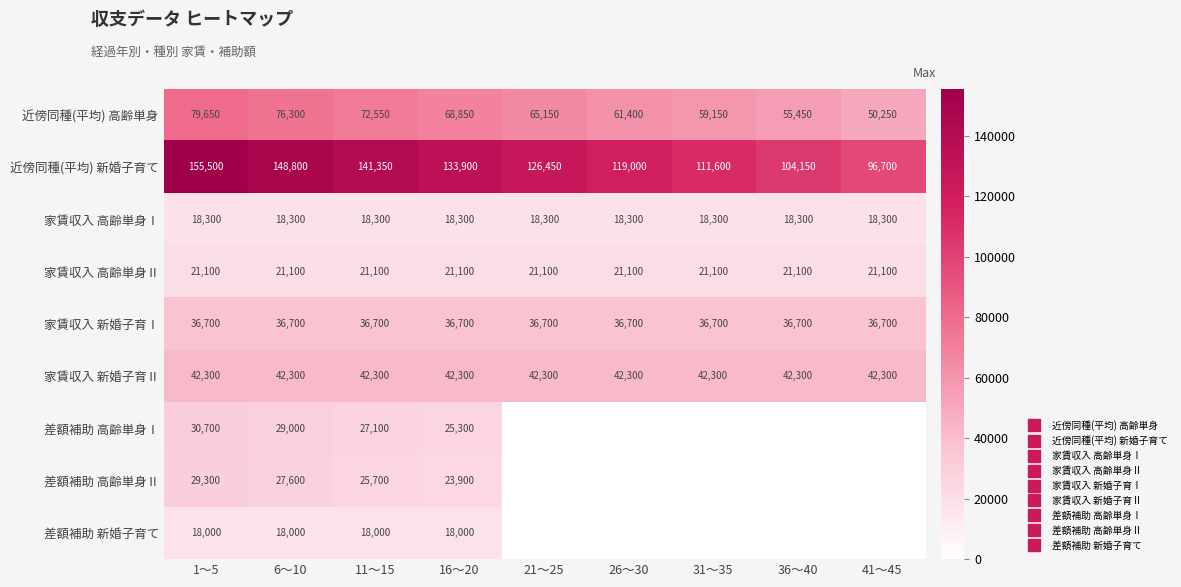

At 36～40, list the series in order from largest to smallest.

近傍同種(平均) 新婚子育て, 近傍同種(平均) 高齢単身, 家賃収入 新婚子育Ⅱ, 家賃収入 新婚子育Ⅰ, 家賃収入 高齢単身Ⅱ, 家賃収入 高齢単身Ⅰ, 差額補助 高齢単身Ⅰ, 差額補助 高齢単身Ⅱ, 差額補助 新婚子育て